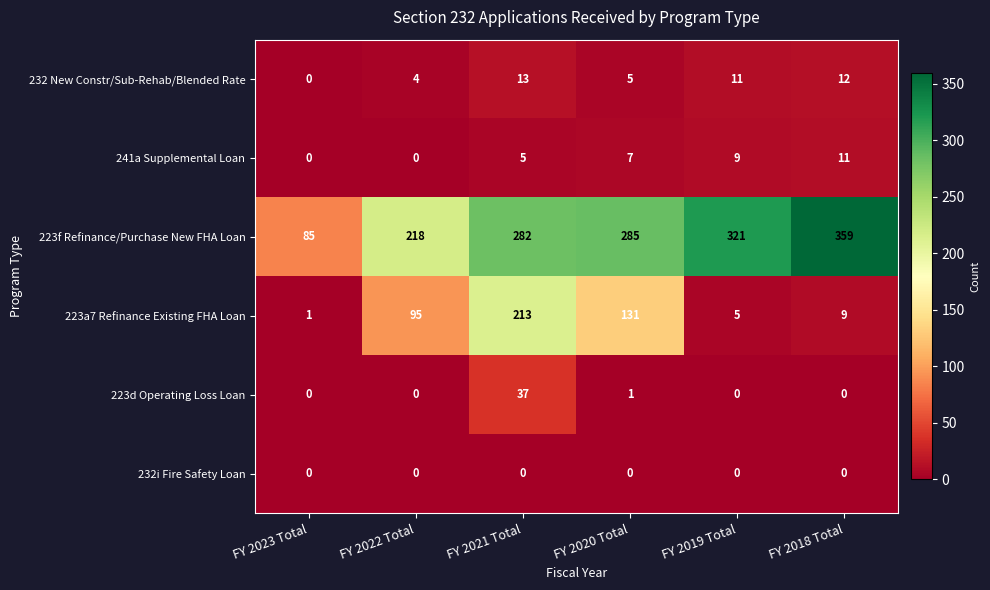

What is the total value across all series at FY 2022 Total?

317